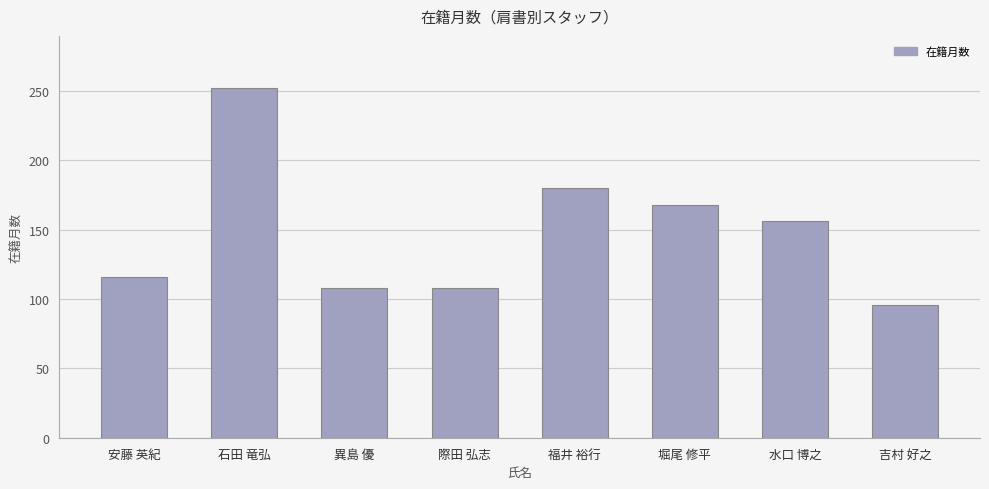

Count the number of data series in this chart.

1